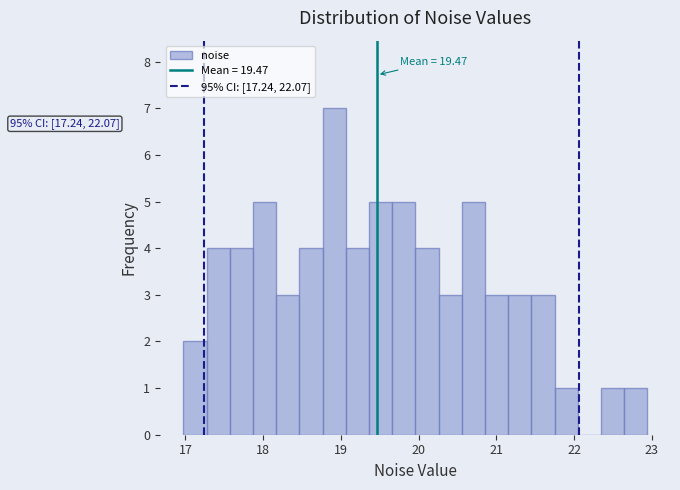

Read against the x-axis, roughly where is the centre of the tallest bar?

18.9